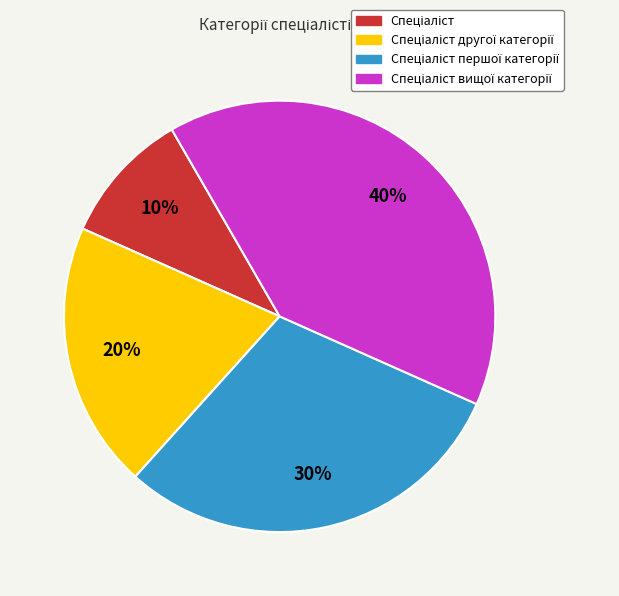

Is there any slice that represents more than half of the pie?

No